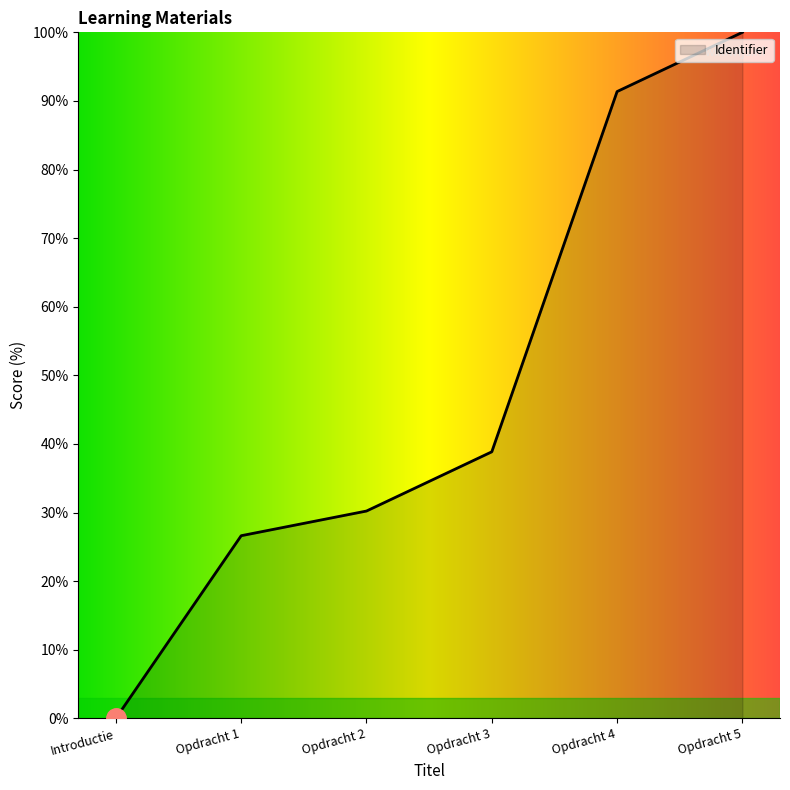

The chart shows a value of 61.0 at Opdracht 5. True or false?

False